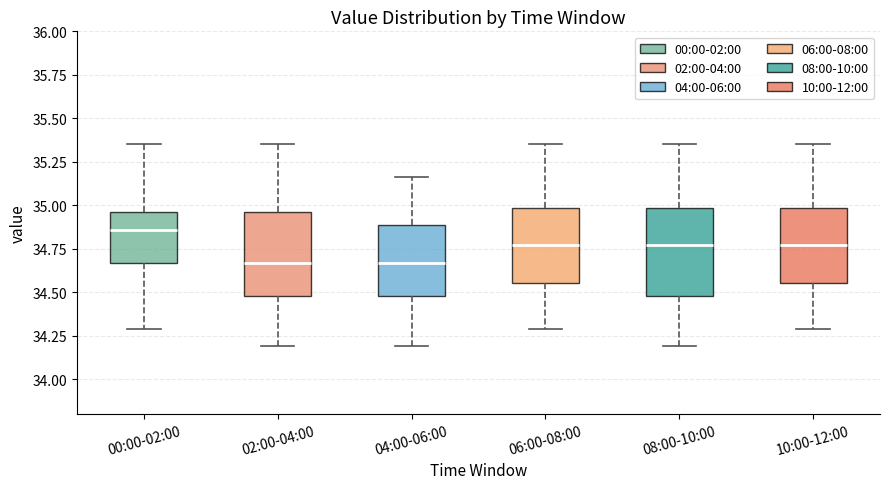

Reading left to right, read every box against the y-axis: the position of its median line, the range the box covers, and the ends of its whiskers. The values are not printed on the chart, so give them approximately, as read against the axis.

00:00-02:00: median 34.85, box 34.65 to 34.95, whiskers 34.30 to 35.35
02:00-04:00: median 34.65, box 34.50 to 34.95, whiskers 34.20 to 35.35
04:00-06:00: median 34.65, box 34.50 to 34.90, whiskers 34.20 to 35.15
06:00-08:00: median 34.75, box 34.55 to 35.00, whiskers 34.30 to 35.35
08:00-10:00: median 34.75, box 34.50 to 35.00, whiskers 34.20 to 35.35
10:00-12:00: median 34.75, box 34.55 to 35.00, whiskers 34.30 to 35.35